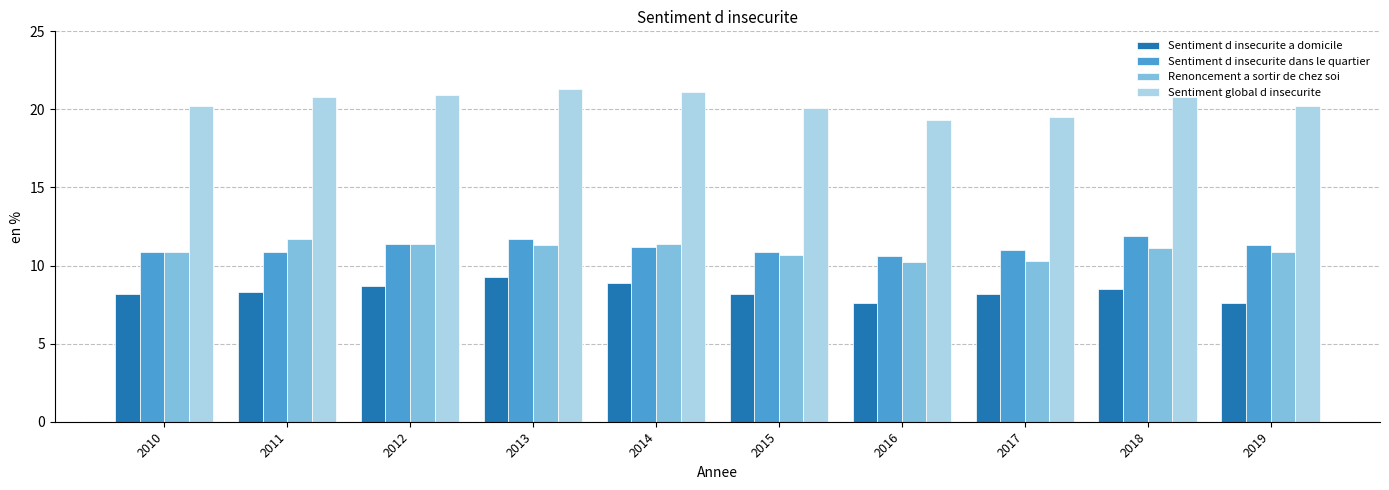

What is the sum of the Sentiment d insecurite dans le quartier values at 2019 and 2011?

22.2